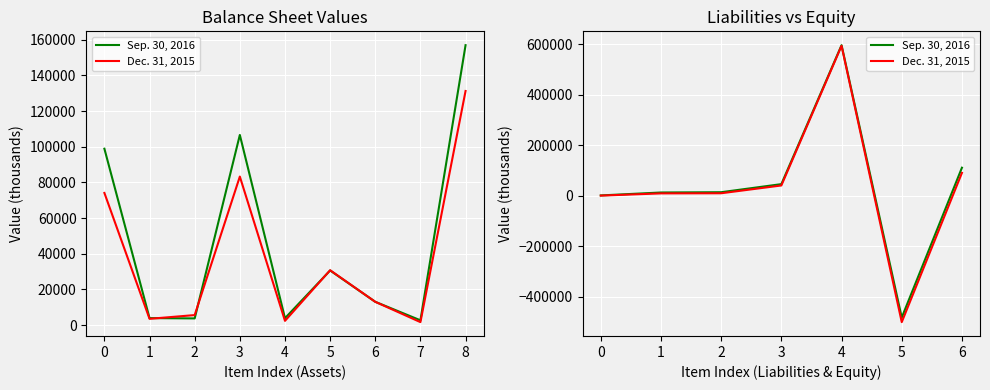

In Dec. 31, 2015, how many points are lower than both neighbors (excluding endpoints)?

1